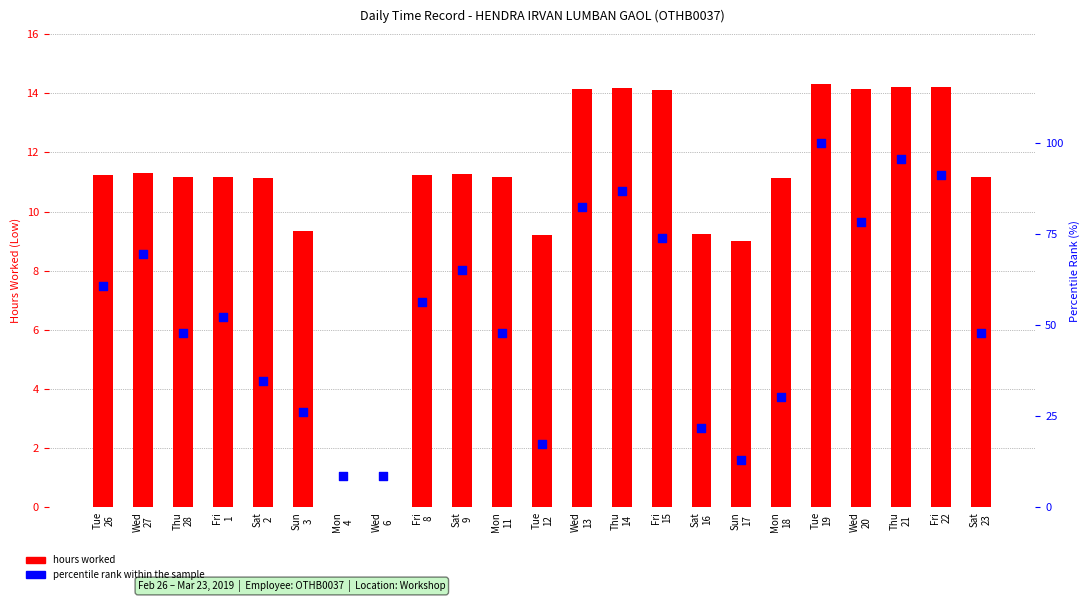

What is the total value across all series at Sun
17?

22.0